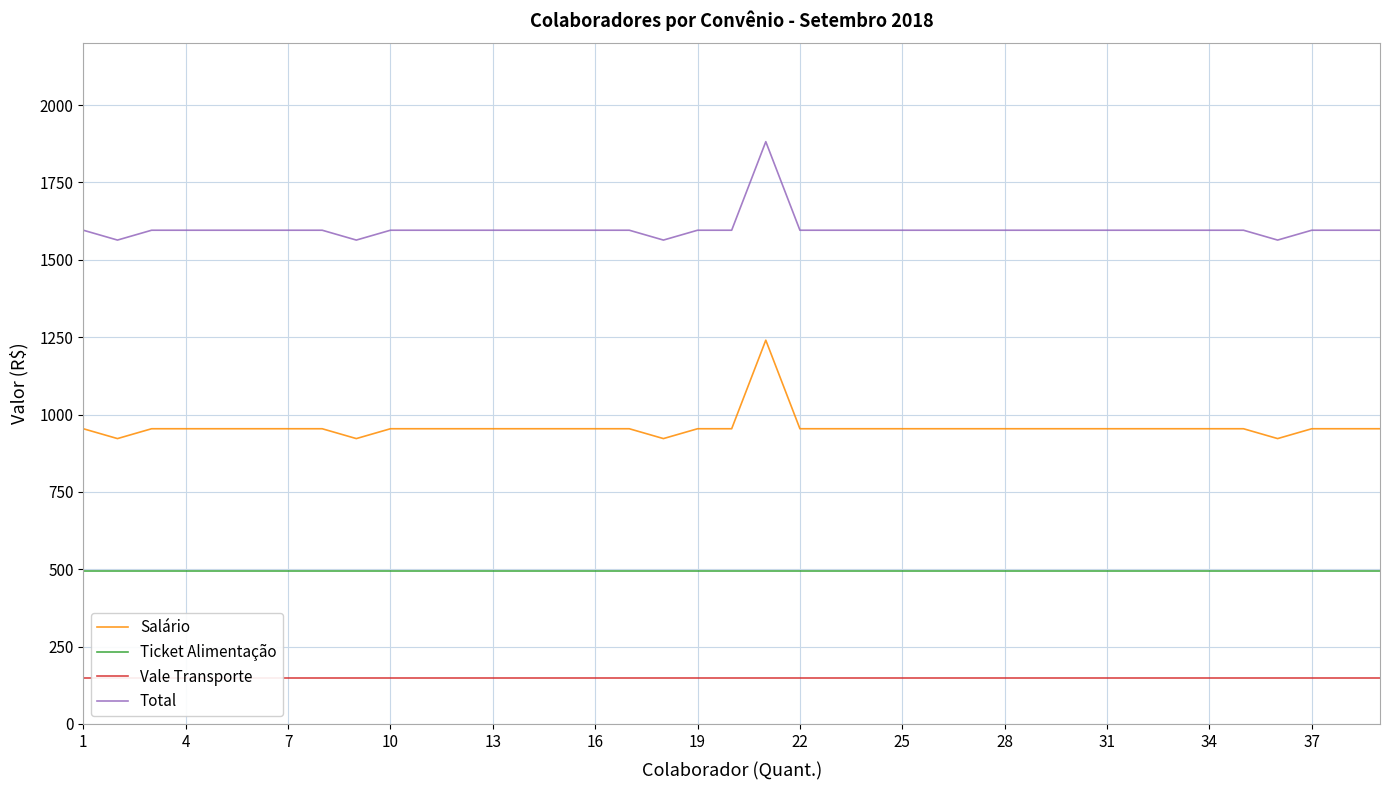

What is the value of the Vale Transporte point at the 32nd from the left?

147.5